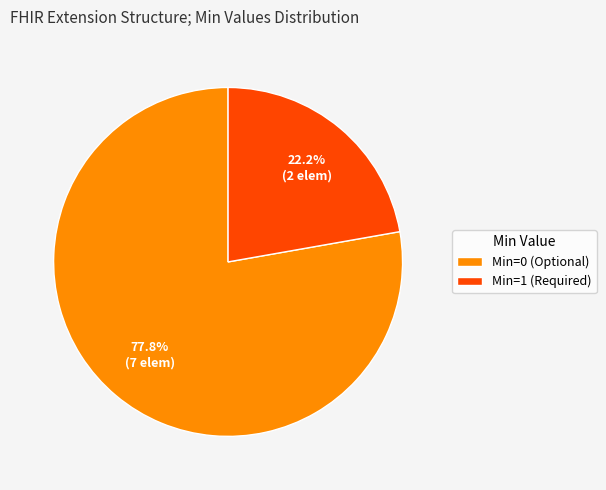

Rank the categories by value from highest to lowest.

Min=0 (Optional), Min=1 (Required)